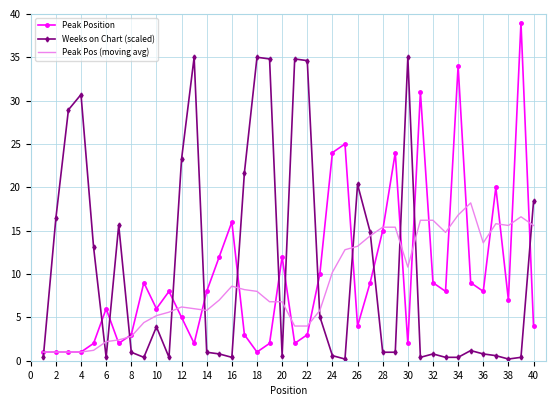

List the series in order of their overall mean, highest first.

Weeks on Chart (scaled), Peak Position, Peak Pos (moving avg)